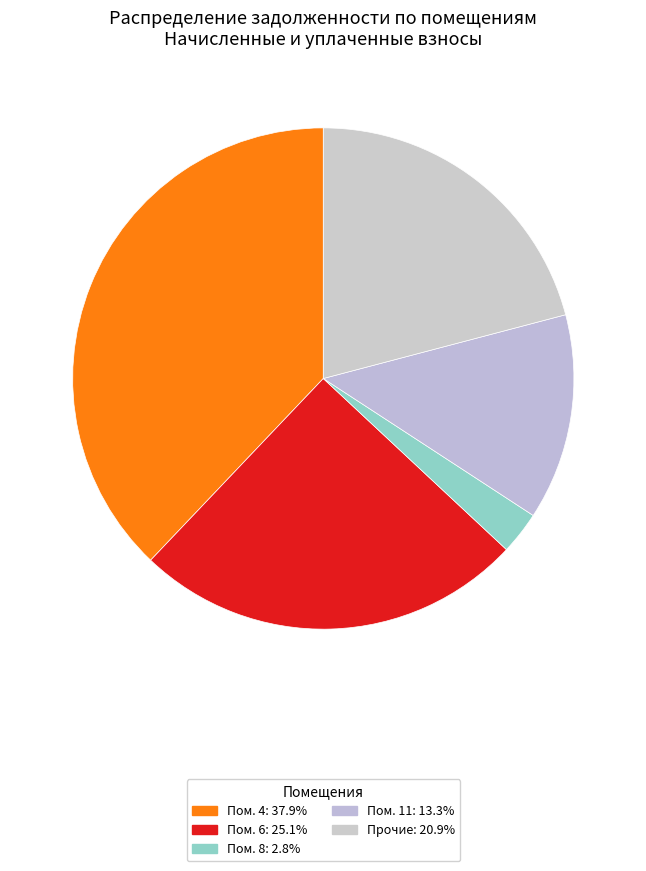

Is there any slice that represents more than half of the pie?

No